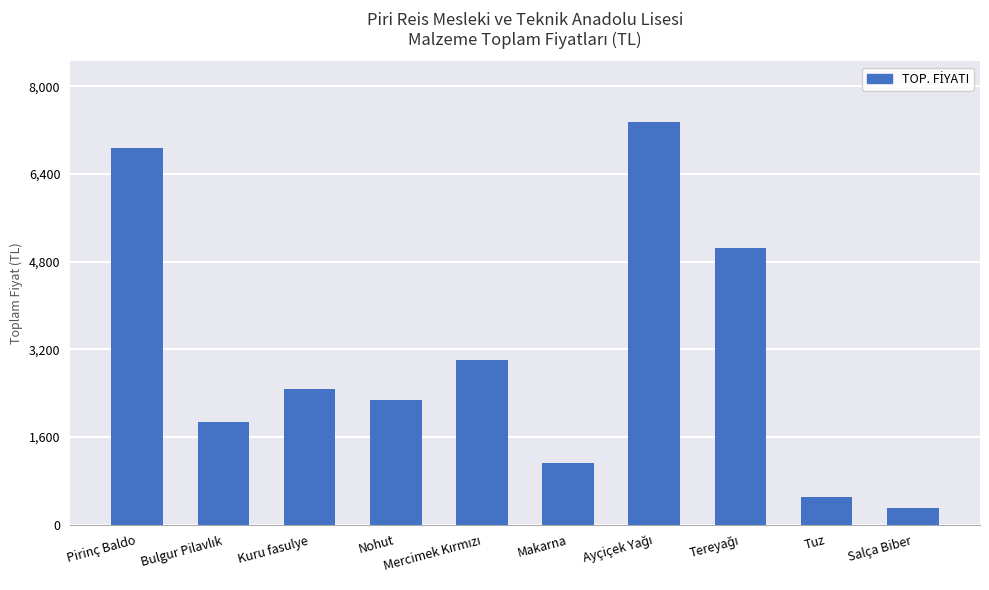

What is the change in value from Nohut to Salça Biber?

-1975